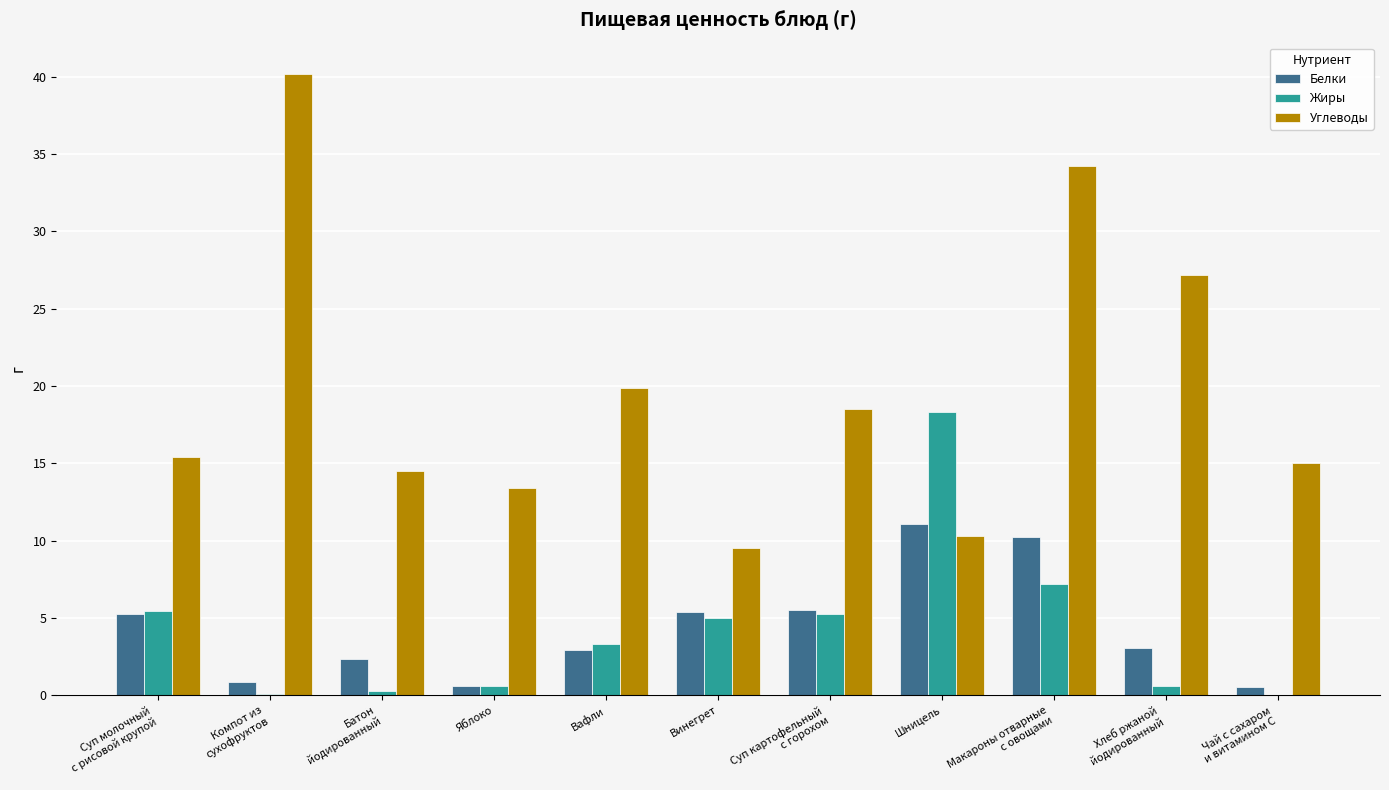

What is the sum of all Жиры values?

46.1